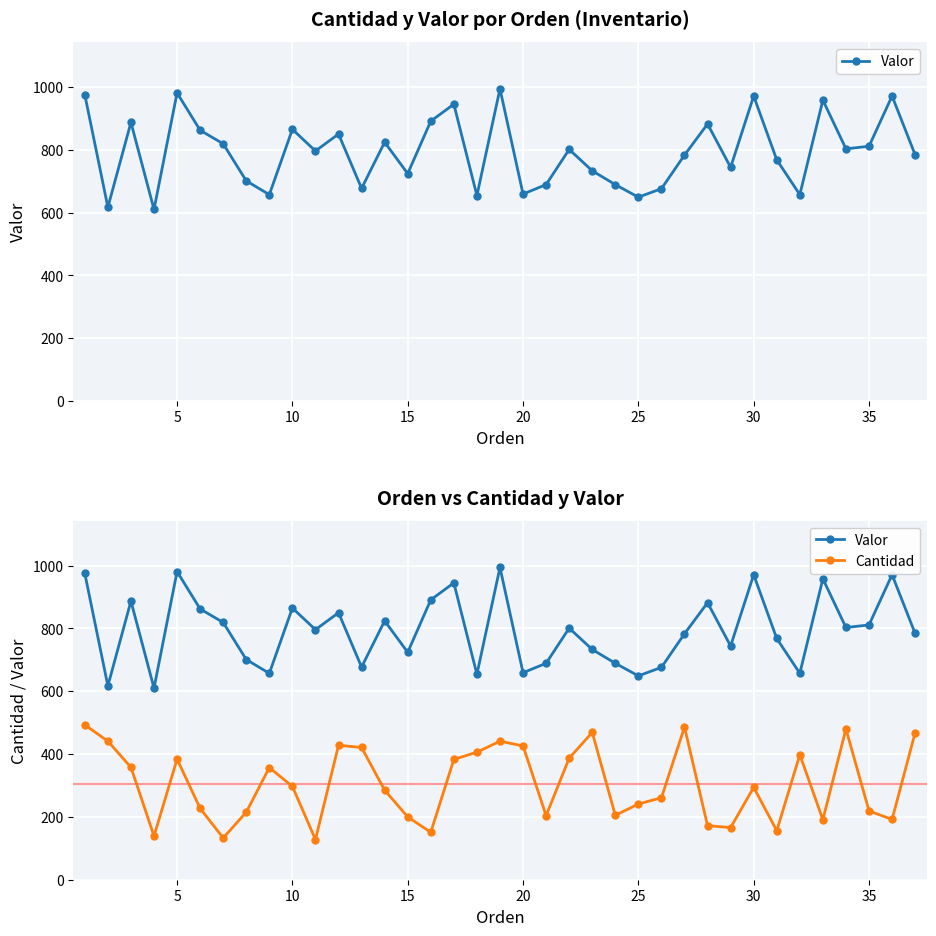

The Valor series shows 434 at 21. True or false?

False